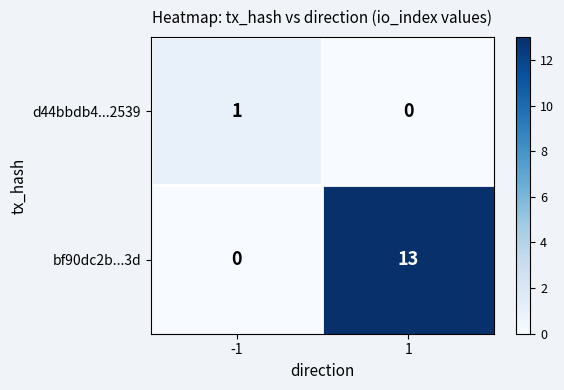

How many series are shown in this chart?

2